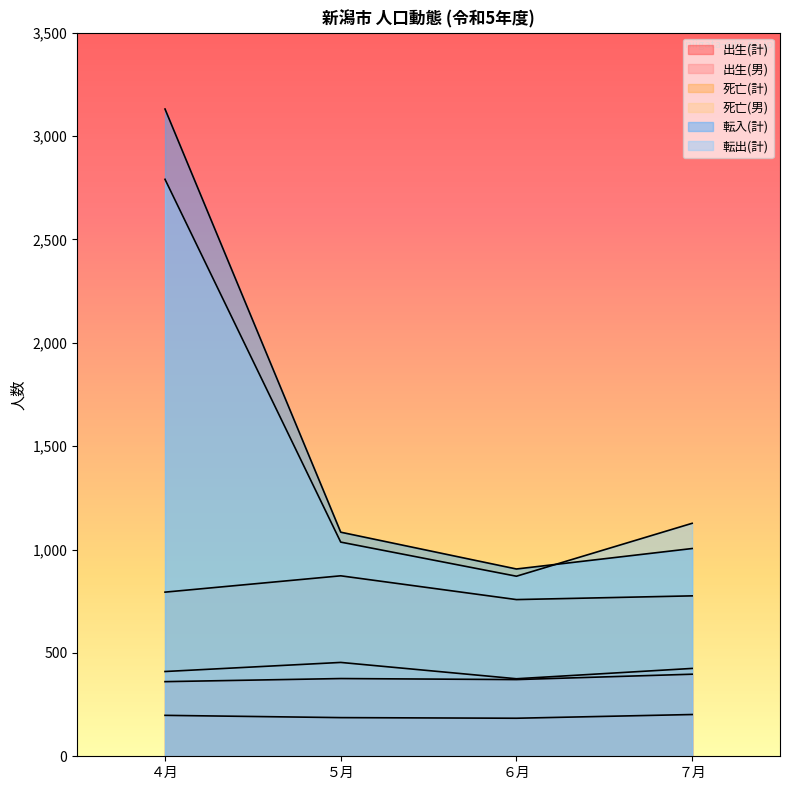

At which category does 出生(男) reach its first local valley?

６月